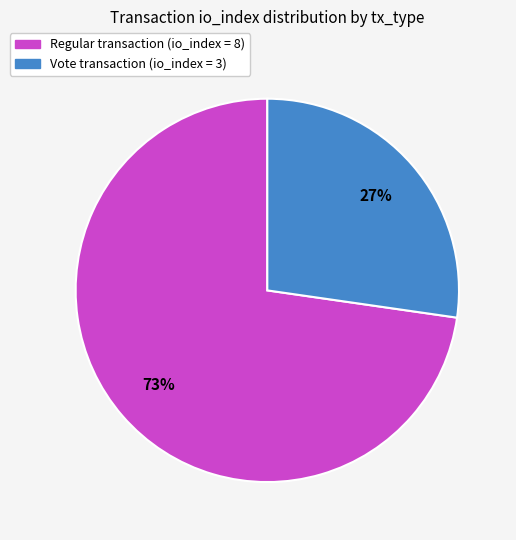

What is the largest slice in the pie chart?

Regular transaction (io_index = 8)